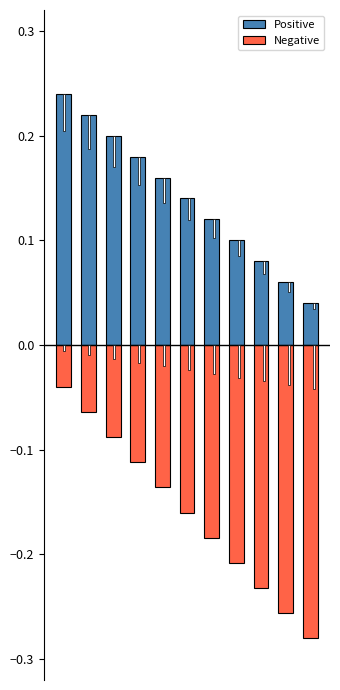

The value of Negative at 6 is -0.1. True or false?

False